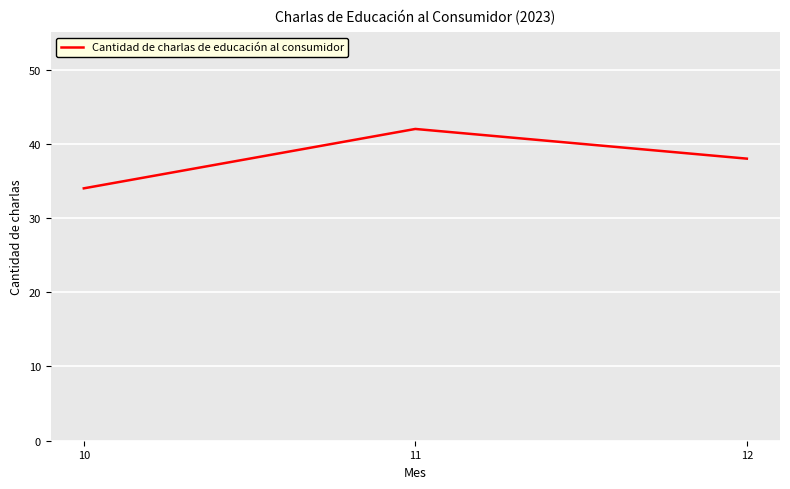

Rank the categories by value from highest to lowest.

11, 12, 10